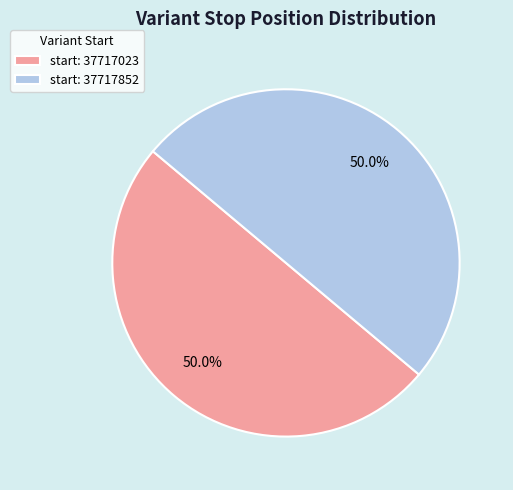

Approximately how many times larger is the value at start: 37717023 compared to start: 37717852?

1.0